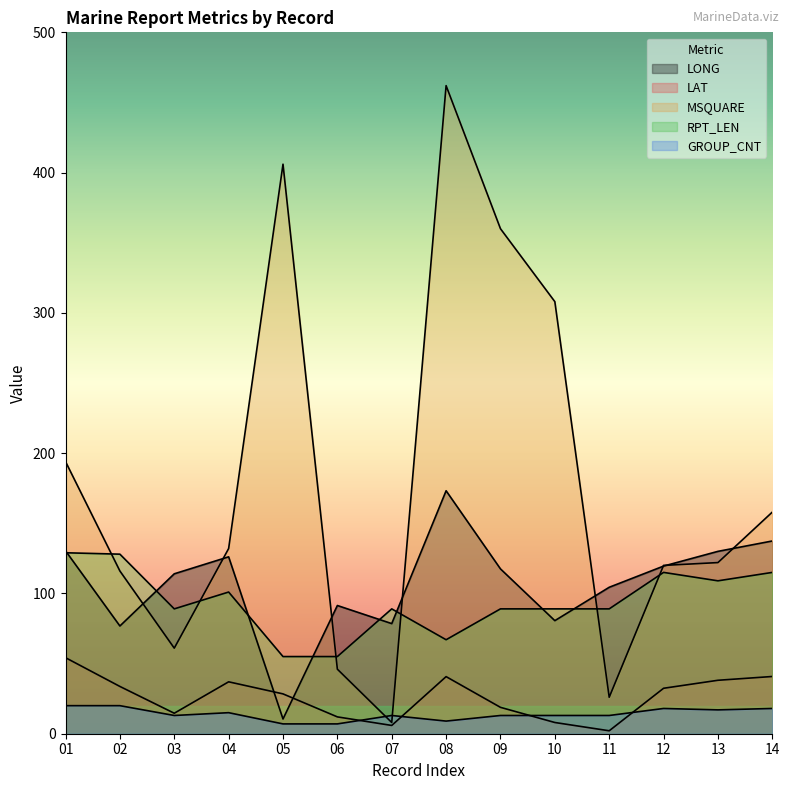

Reading right to left, list all the values displayed in this chart.

LONG: 14=137.4	13=130.0	12=119.5	11=104.4	10=80.6	09=117.5	08=173.2	07=78.5	06=91.4	05=10.5	04=126.1	03=114.0	02=76.8	01=130.4
LAT: 14=40.8	13=38.1	12=32.4	11=2.1	10=8.0	09=18.8	08=40.7	07=5.9	06=12.0	05=28.4	04=37.0	03=14.6	02=33.7	01=54.2
MSQUARE: 14=158.0	13=122.0	12=120.0	11=26.0	10=308.0	09=360.0	08=462.0	07=8.0	06=46.0	05=406.0	04=132.0	03=61.0	02=116.0	01=194.0
RPT_LEN: 14=115.0	13=109.0	12=115.0	11=89.0	10=89.0	09=89.0	08=67.0	07=89.0	06=55.0	05=55.0	04=101.0	03=89.0	02=128.0	01=129.0
GROUP_CNT: 14=18.0	13=17.0	12=18.0	11=13.0	10=13.0	09=13.0	08=9.0	07=13.0	06=7.0	05=7.0	04=15.0	03=13.0	02=20.0	01=20.0